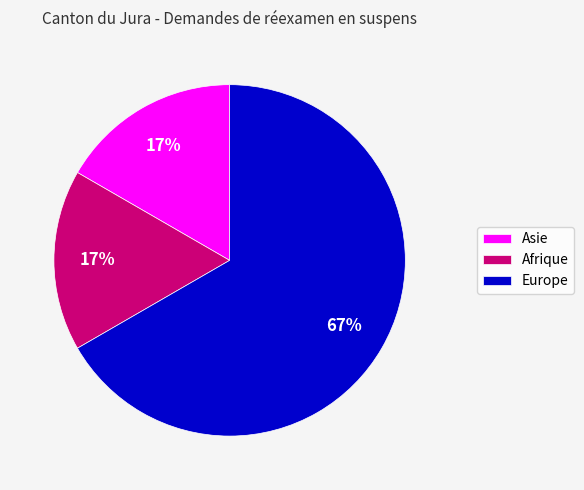

Do Afrique and Europe together represent more than half of the pie?

Yes